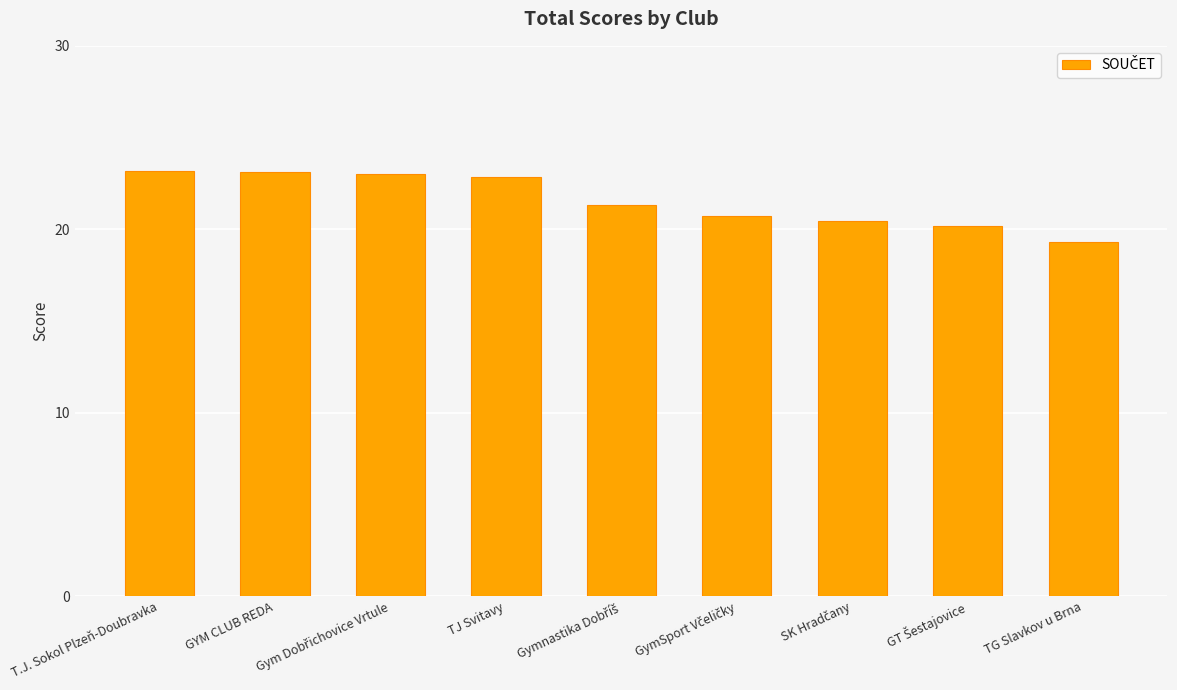

What position from the right is T.J. Sokol Plzeň-Doubravka?

9